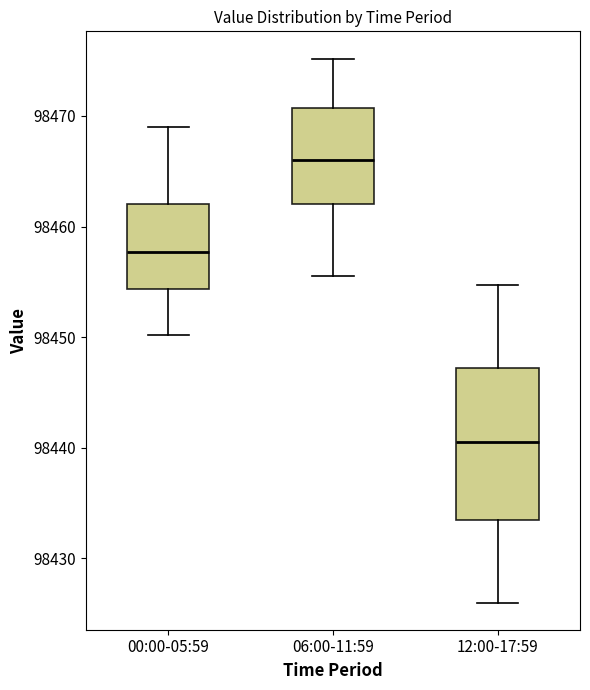

Which box is the tallest, from its lower edge to its upper edge?

12:00-17:59